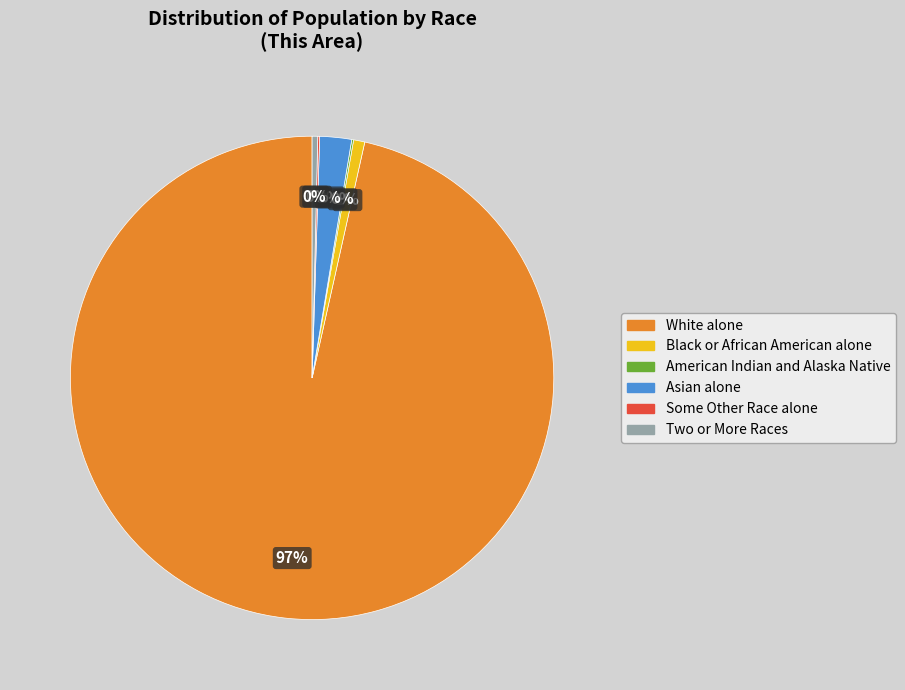

To the nearest percent, what is the average slice percentage?

17%